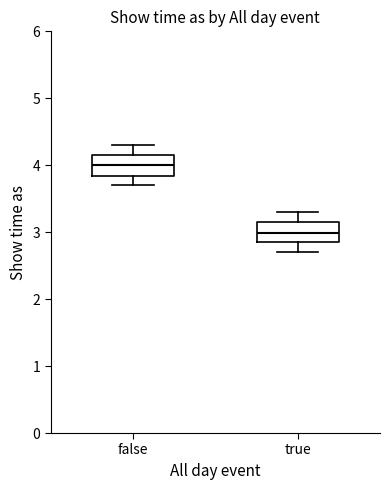

Reading left to right, read every box against the y-axis: the position of its median line, the range the box covers, and the ends of its whiskers. The values are not printed on the chart, so give them approximately, as read against the axis.

false: median 4.0, box 3.8 to 4.2, whiskers 3.7 to 4.3
true: median 3.0, box 2.8 to 3.2, whiskers 2.7 to 3.3